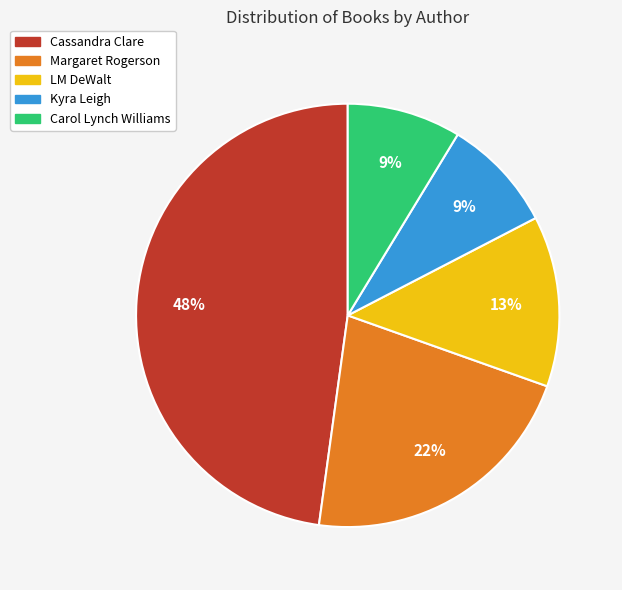

Between Cassandra Clare and Carol Lynch Williams, which is larger?

Cassandra Clare